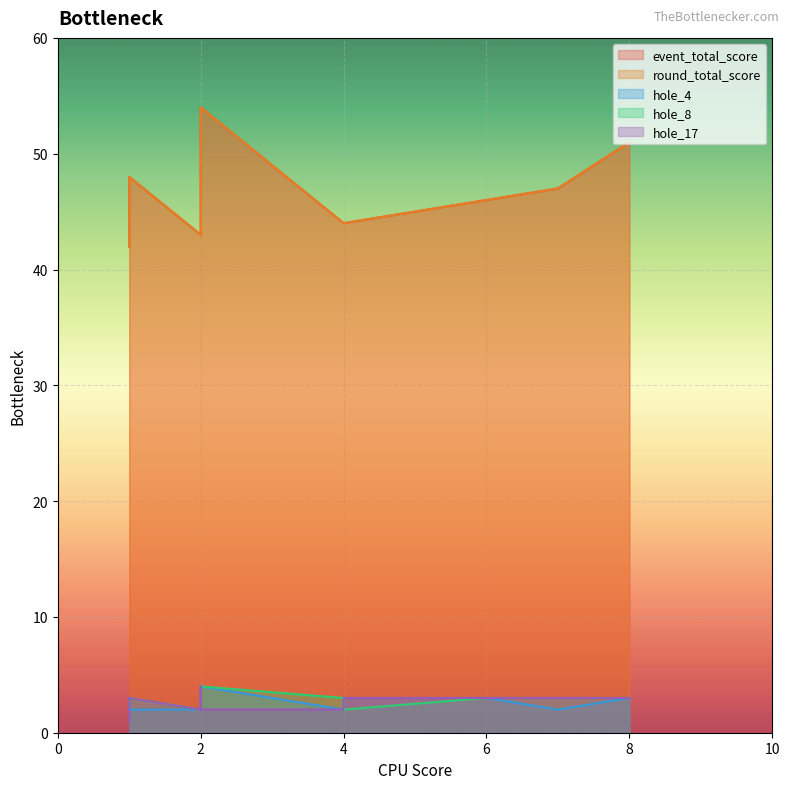

The value of round_total_score at 1 is 48. True or false?

True